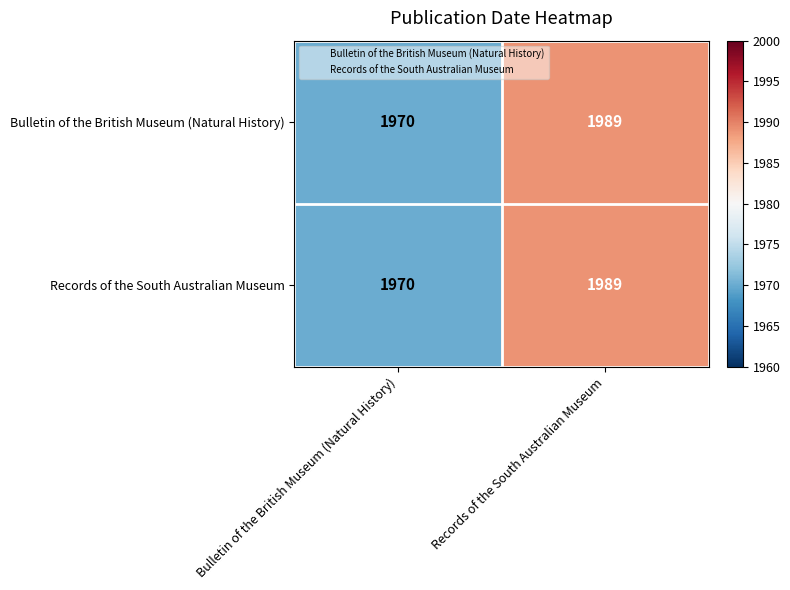

Reading left to right, what are all the values shown in this chart?

Bulletin of the British Museum (Natural History): Bulletin of the British Museum (Natural History)=1970	Records of the South Australian Museum=1989
Records of the South Australian Museum: Bulletin of the British Museum (Natural History)=1970	Records of the South Australian Museum=1989